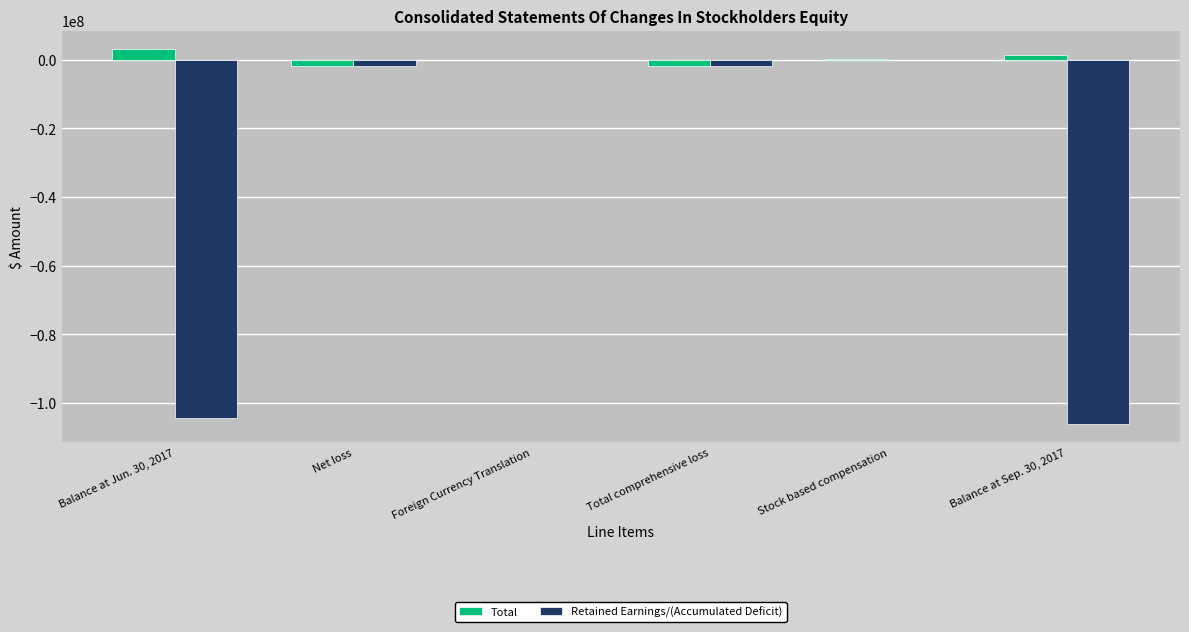

At which label does Total reach its peak?

Balance at Jun. 30, 2017